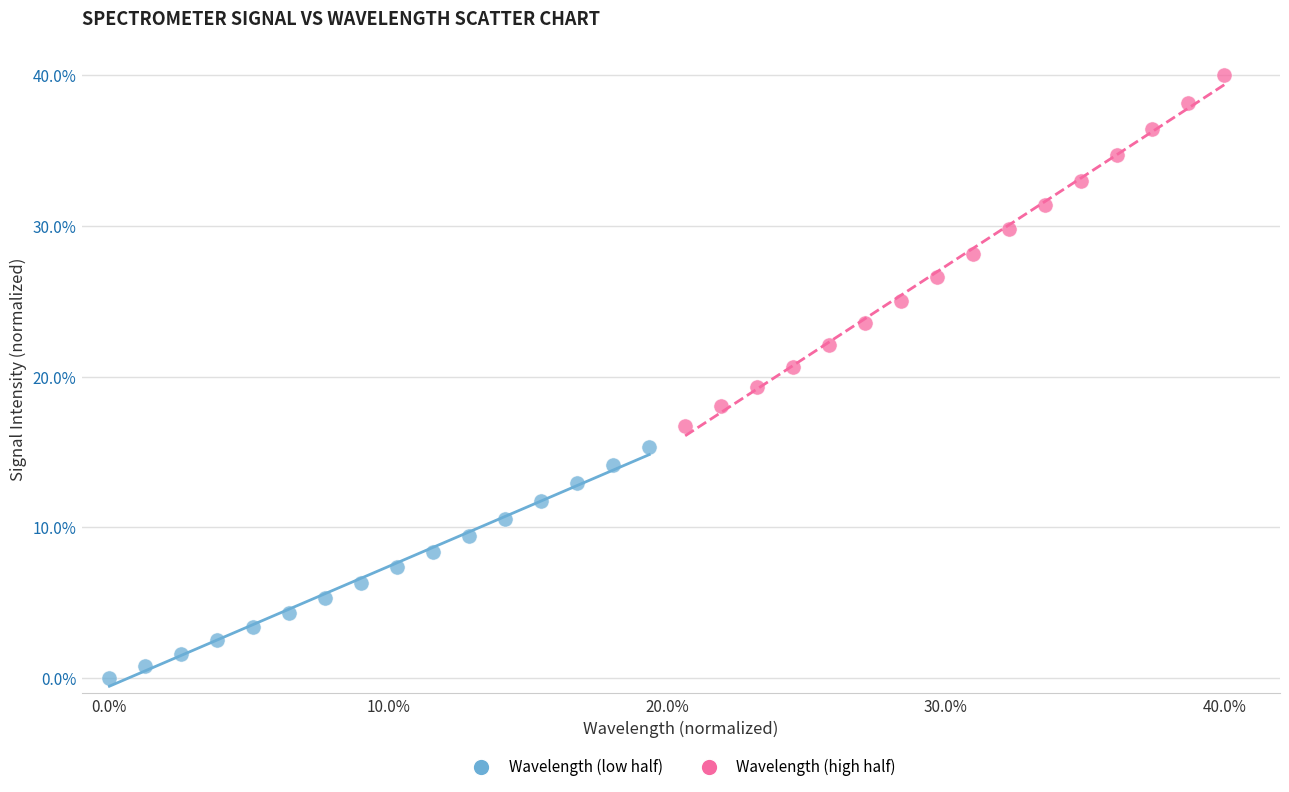

Which series contains the highest Y value?

Wavelength (high half)